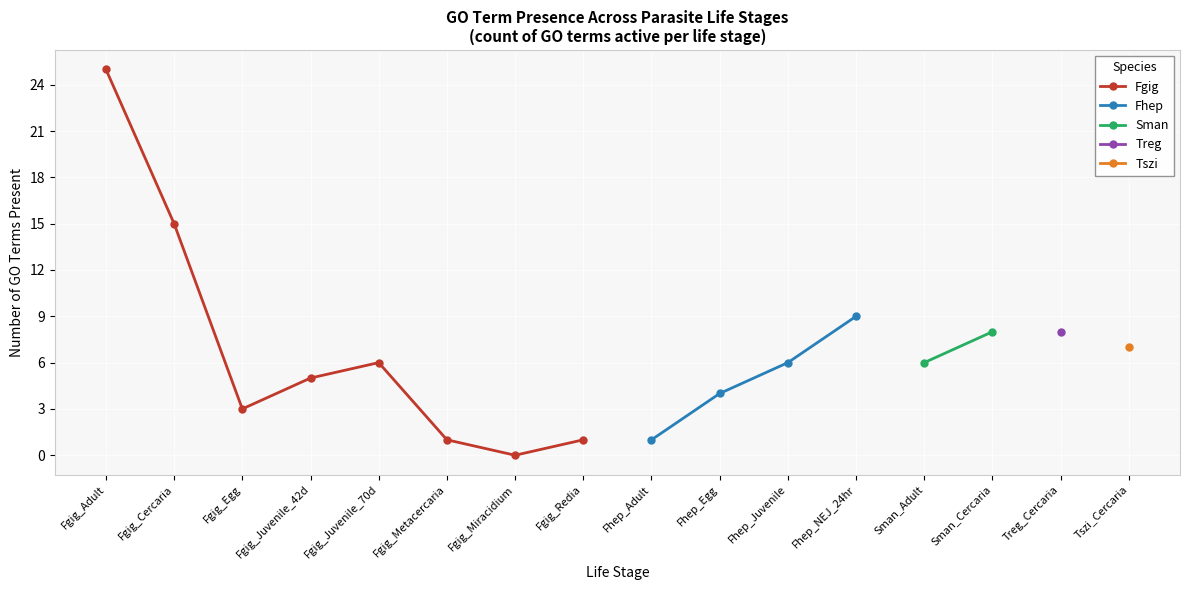

How many values in Treg are above zero?

1